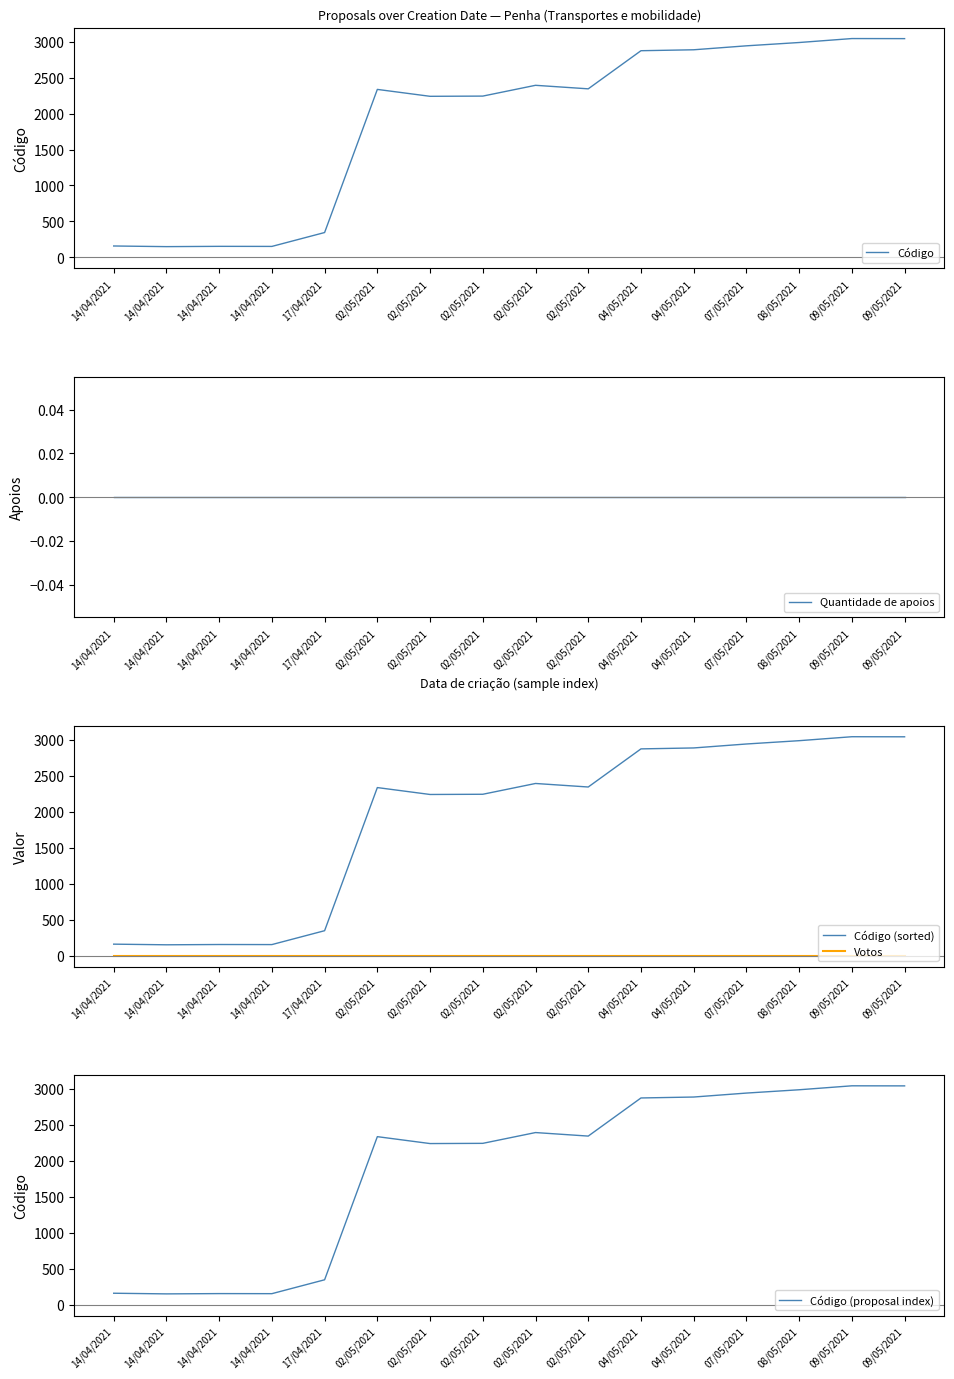

Where is the first local maximum for Código (proposal index)?

14/04/2021